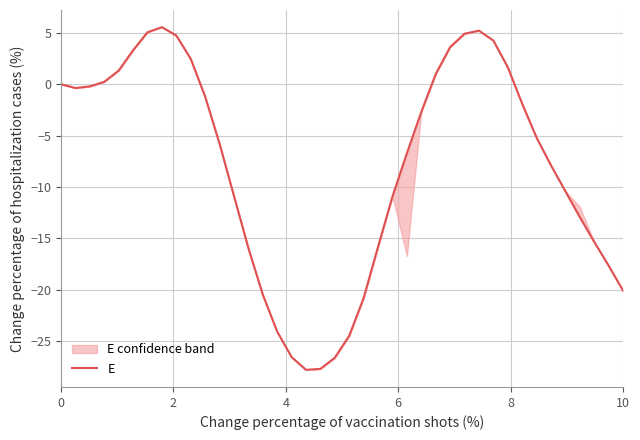

True or false: there are more than 1 points higher than both neighbors.

True